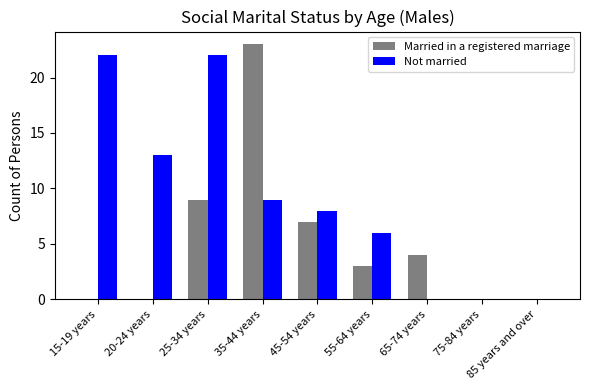

What is the maximum value for Not married?

22